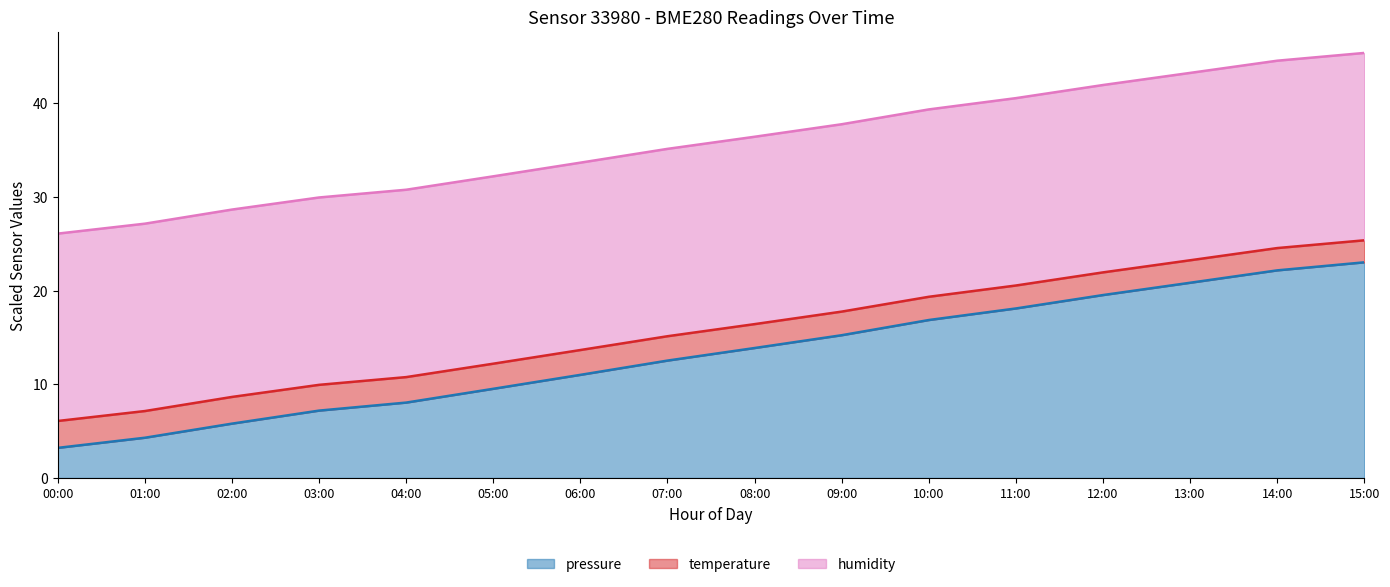

The value of pressure at 10:00 is 7.1. True or false?

False